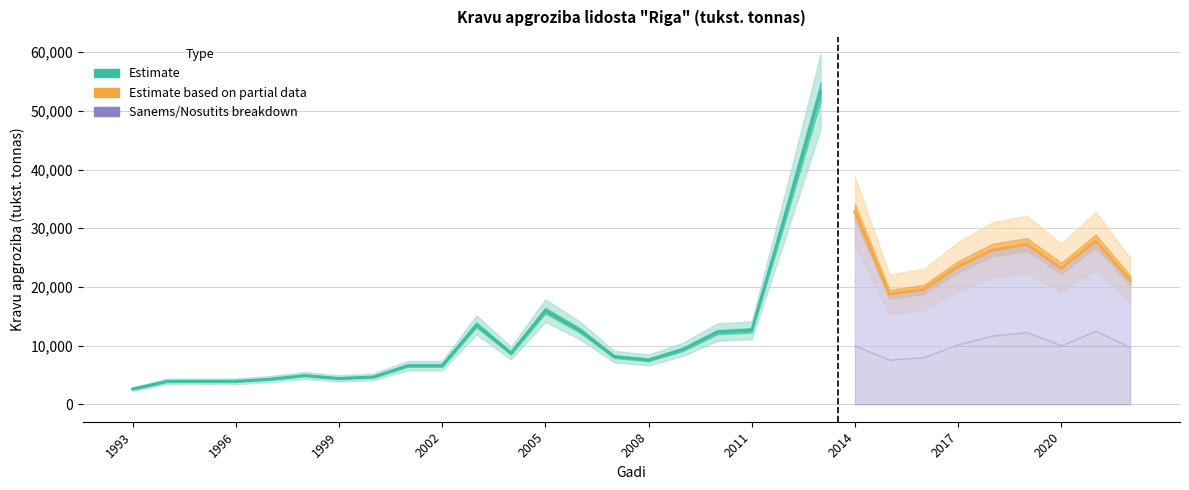

Reading left to right, transcribe all the data shown in this chart.

Kravu apgroziba (tukst. tonnas): 1993=2590	1994=3899	1995=3918	1996=3912	1997=4281	1998=4907	1999=4408	2000=4658	2001=6580	2002=6580	2003=13531	2004=8721	2005=15963	2006=12607	2007=8123	2008=7558	2009=9350	2010=12293	2011=12602	2012=32759	2013=53226	2014=32835	2015=18757	2016=19550	2017=23449	2018=26284	2019=27229	2020=23192	2021=27802	2022=21113
sanems: 1993=0	1994=0	1995=0	1996=0	1997=0	1998=0	1999=0	2000=0	2001=0	2002=0	2003=0	2004=0	2005=0	2006=0	2007=0	2008=0	2009=0	2010=0	2011=0	2012=0	2013=0	2014=9975	2015=7621	2016=8044	2017=10244	2018=11722	2019=12293	2020=10048	2021=12543	2022=9729
nosutits: 1993=0	1994=0	1995=0	1996=0	1997=0	1998=0	1999=0	2000=0	2001=0	2002=0	2003=0	2004=0	2005=0	2006=0	2007=0	2008=0	2009=0	2010=0	2011=0	2012=0	2013=0	2014=22860	2015=11136	2016=11506	2017=13205	2018=14562	2019=14936	2020=13144	2021=15259	2022=11384